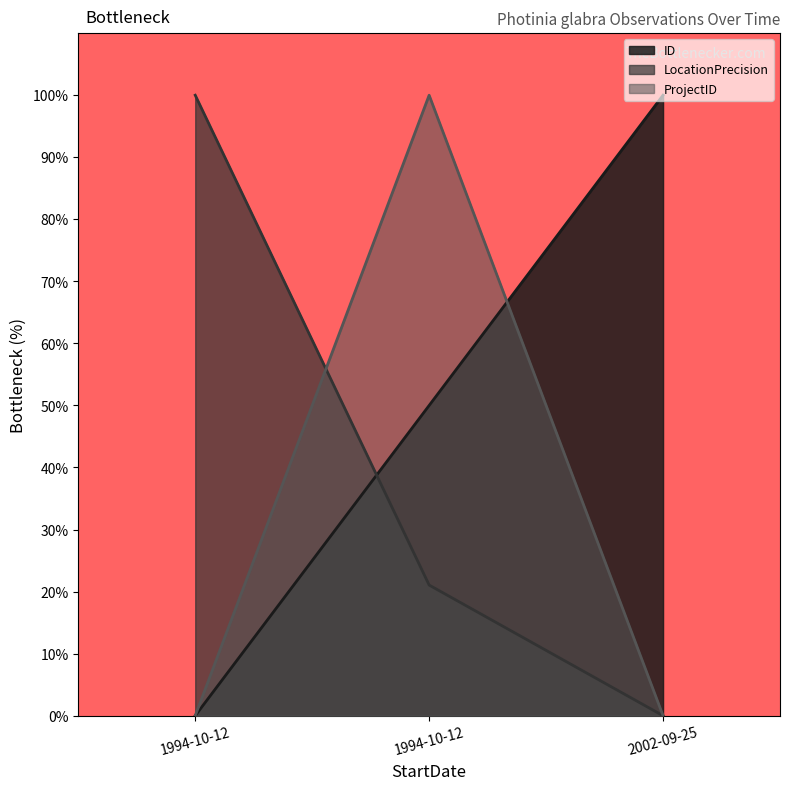

How many categories are shown in the chart?

3